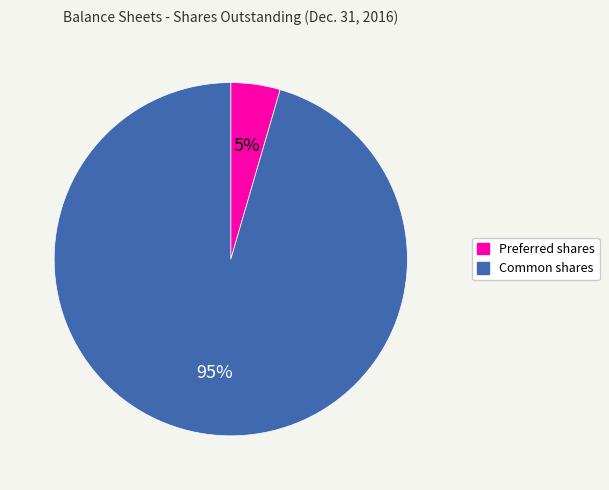

Count the number of slices in the pie.

2